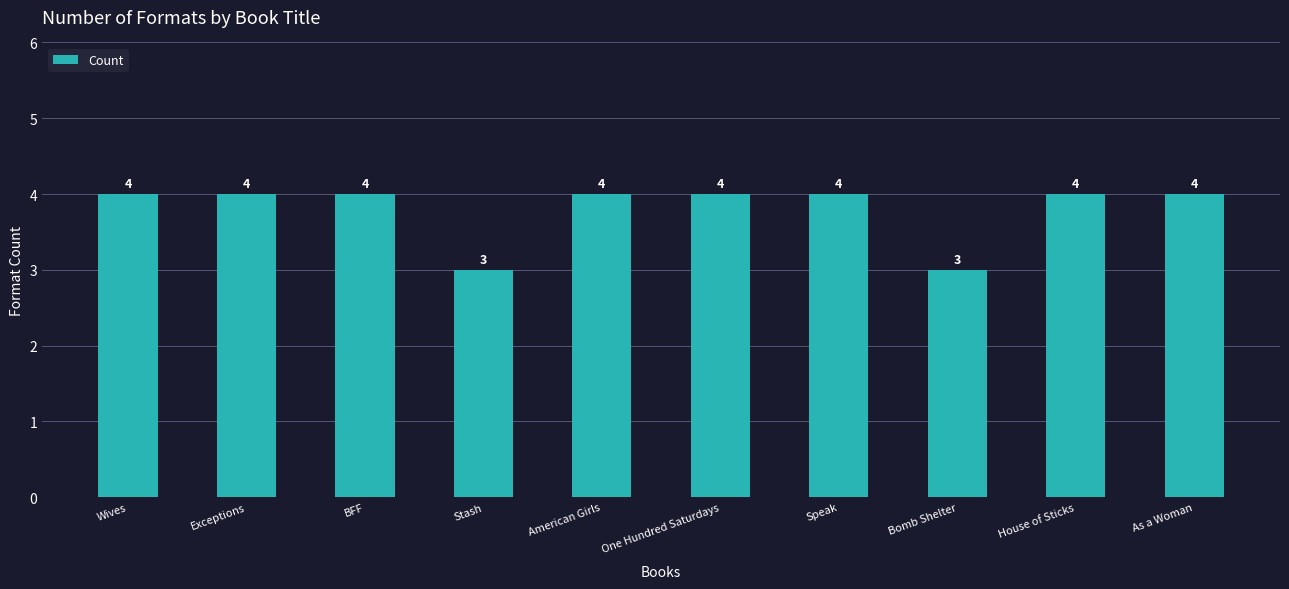

What is the value of the 1st bar from the left?

4